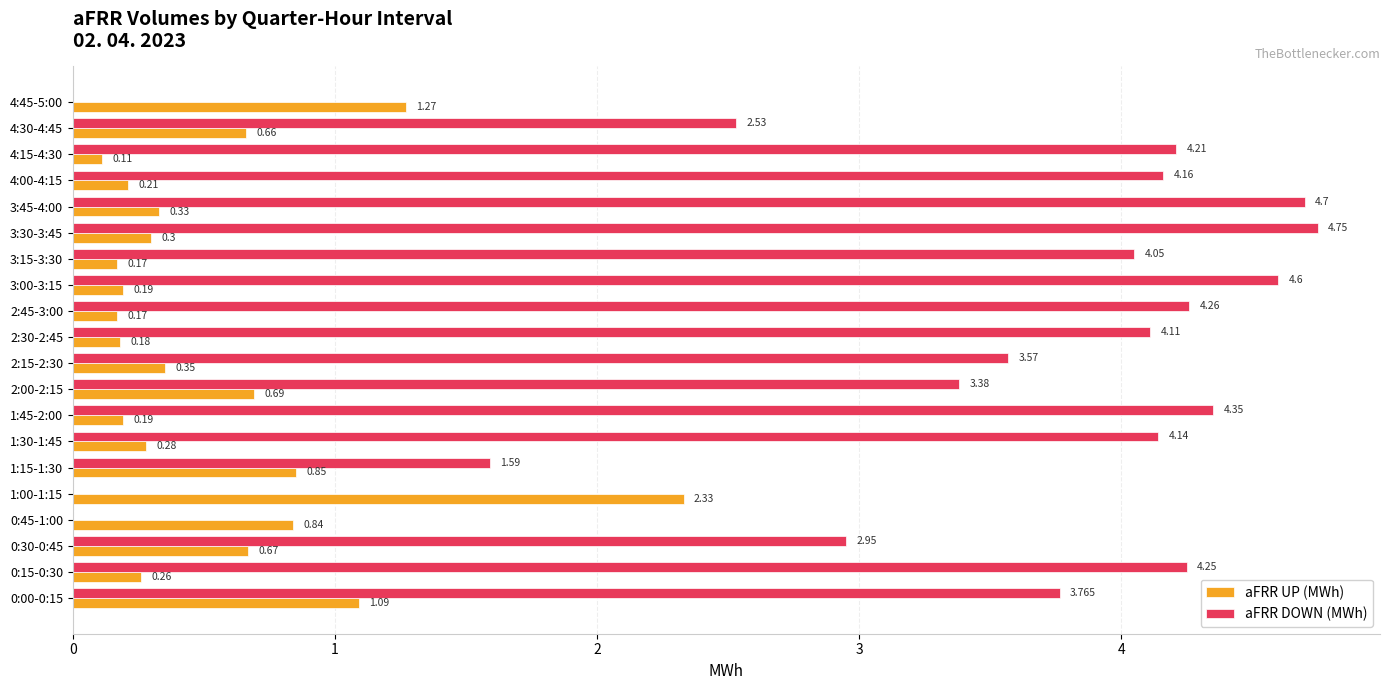

What are all the series names shown in the legend?

aFRR UP (MWh), aFRR DOWN (MWh)